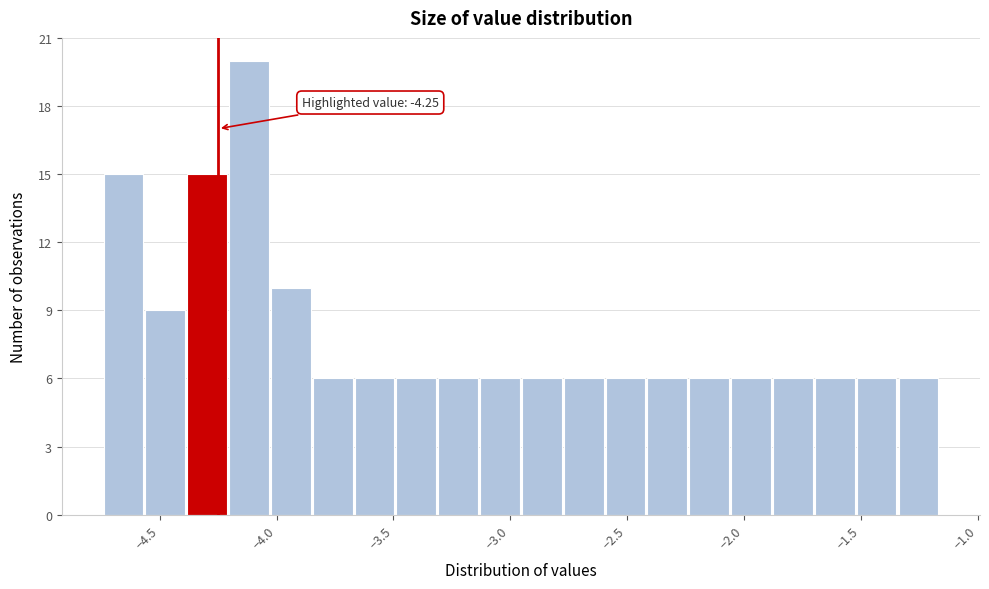

Read against the x-axis, roughly where is the centre of the tallest bar?

-4.10